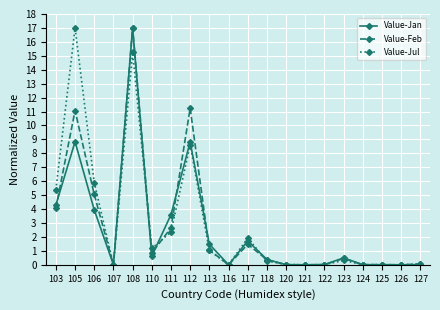

Which series has the largest total across all categories?

Value-Jul